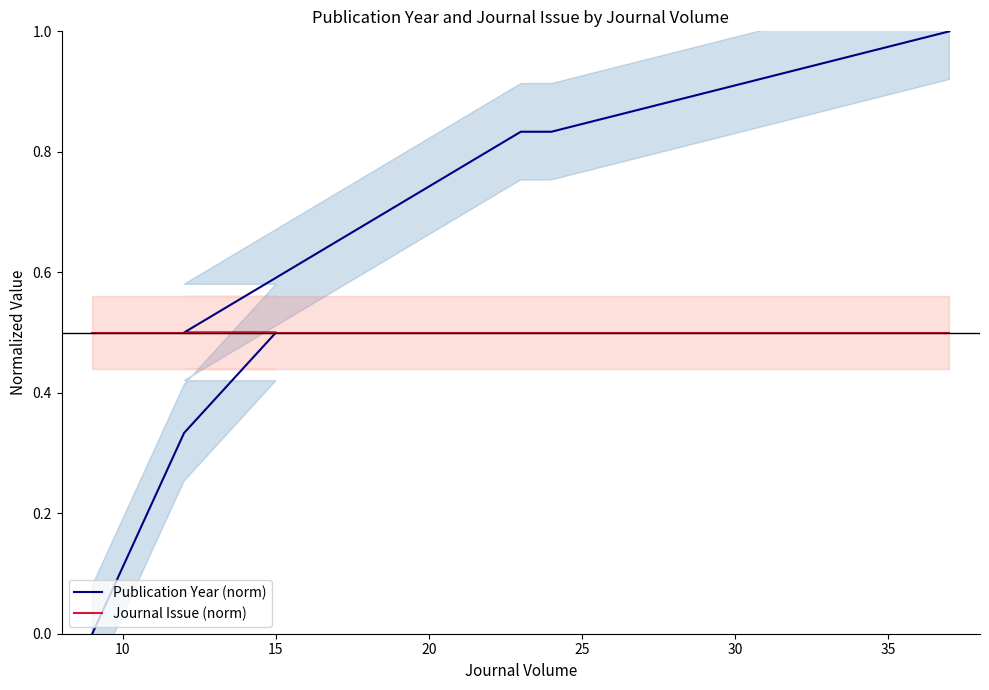

How many lines are shown in the chart?

2